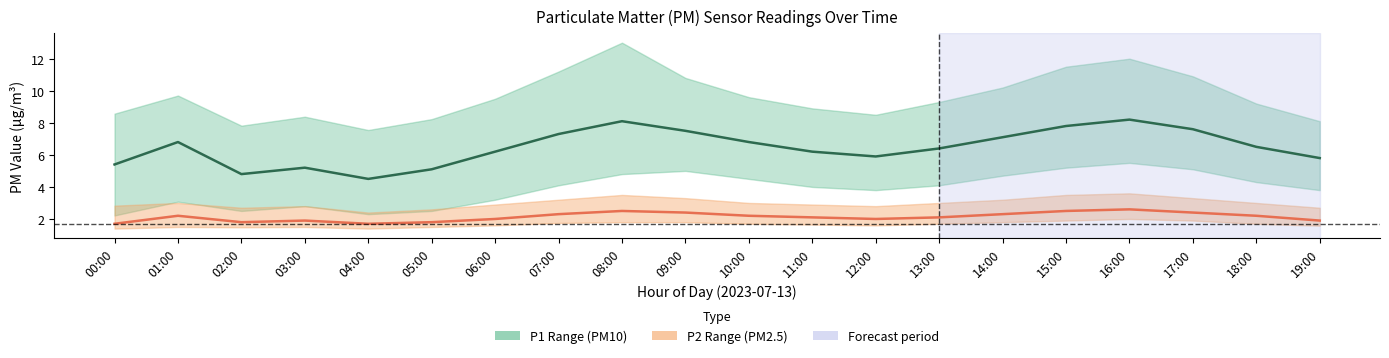

The value of P2 Mean (PM2.5) at 00:00 is 1.7. True or false?

True